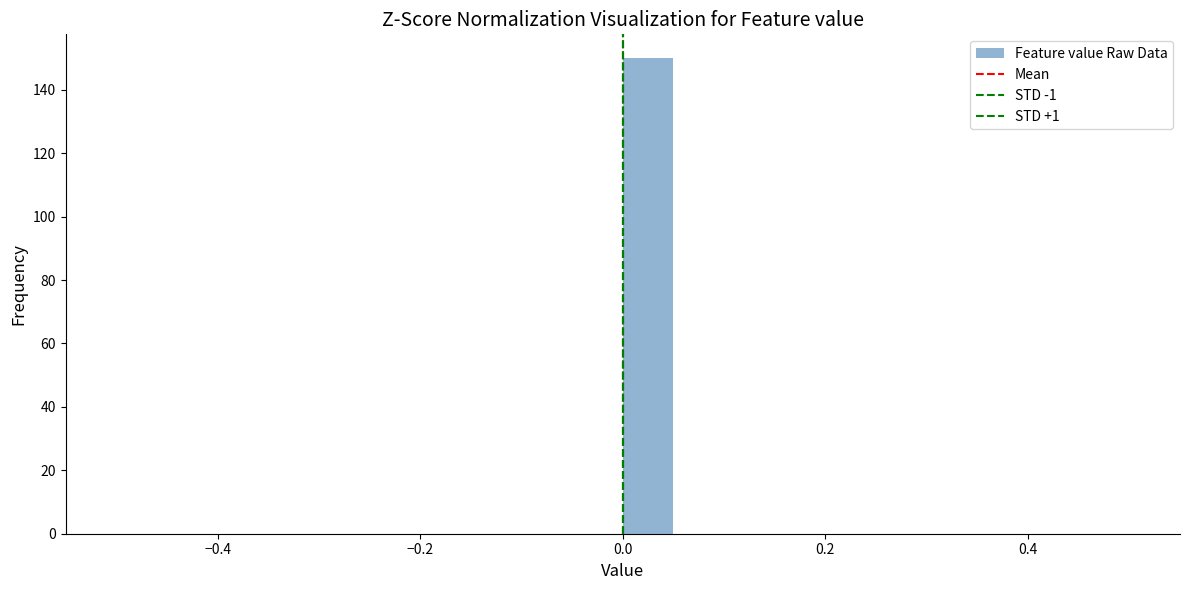

Read against the x-axis, roughly where is the centre of the tallest bar?

0.02